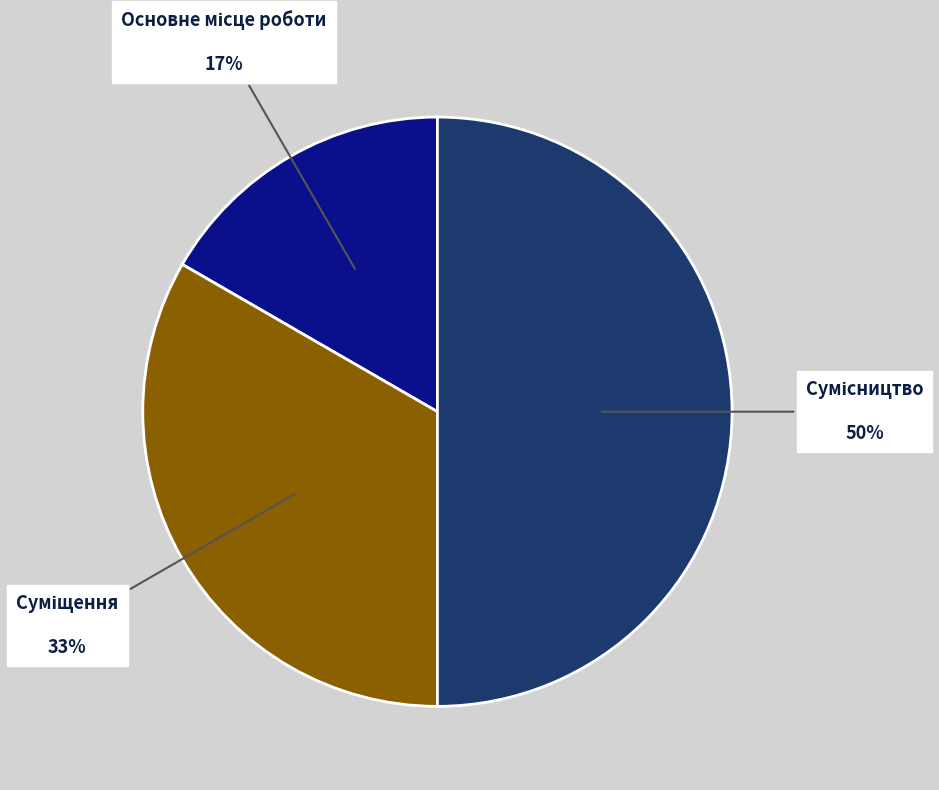

How many slices are in this pie chart?

3